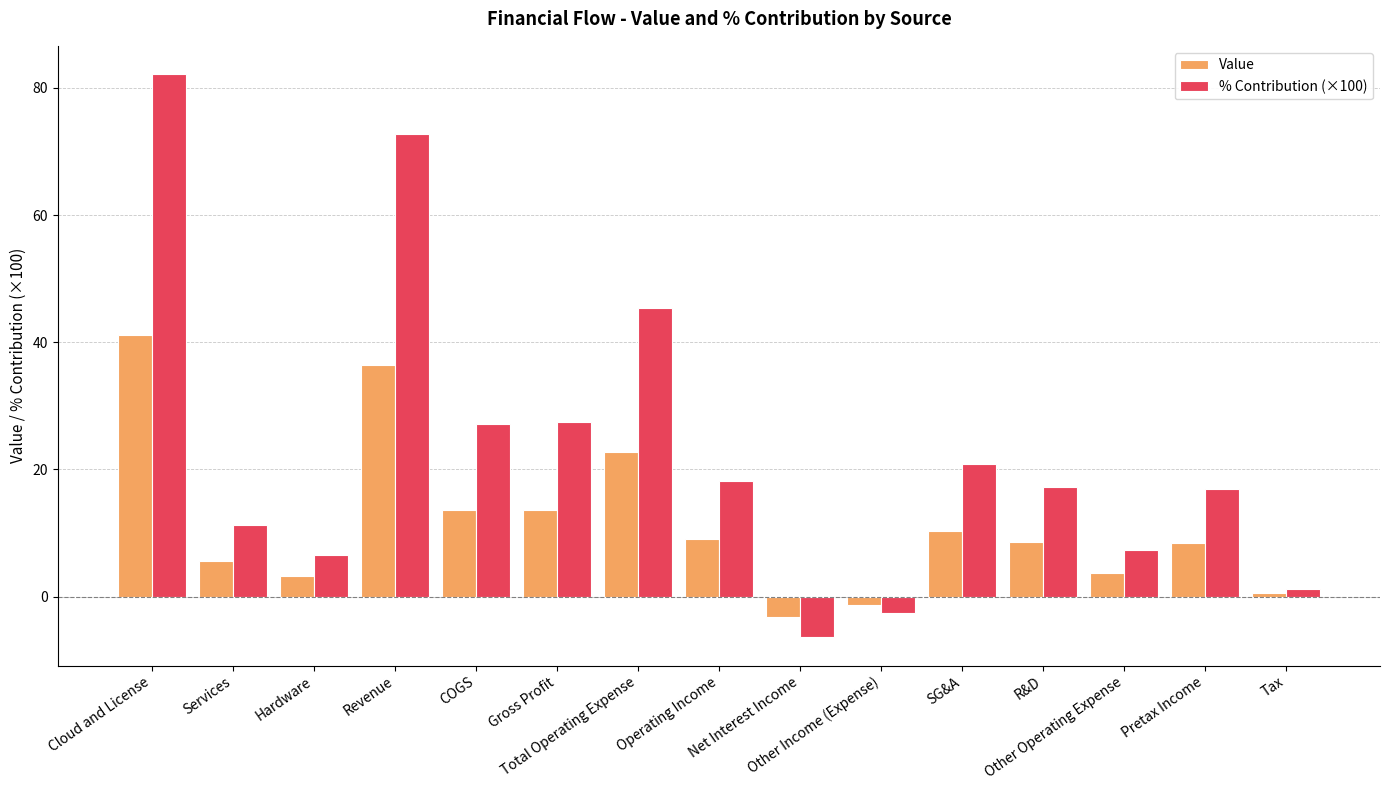

Rank the series by their maximum value, from highest to lowest.

% Contribution (×100), Value